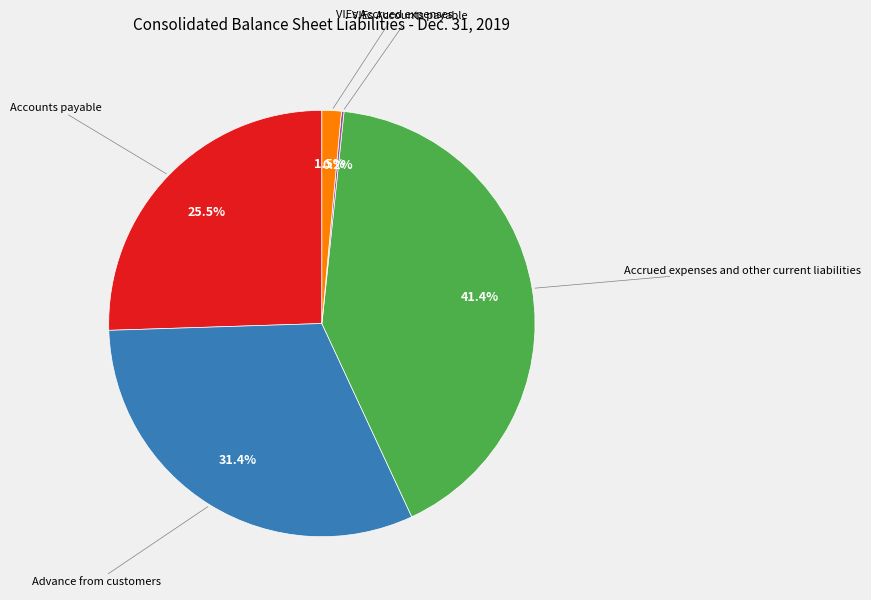

Does any single category account for the majority?

No